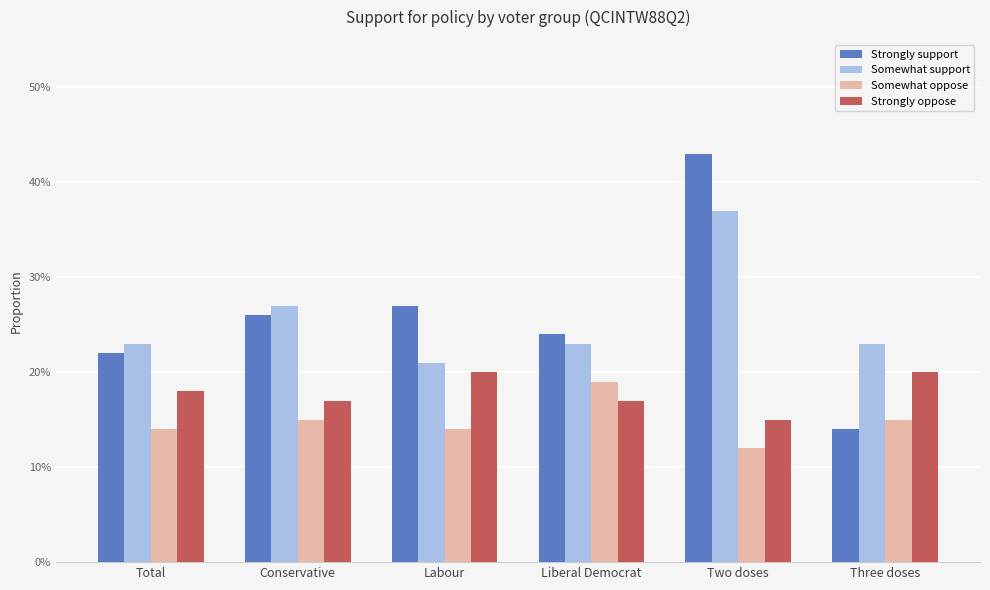

Reading left to right, what are all the values shown in this chart?

Strongly support: 0.2	0.3	0.3	0.2	0.4	0.1
Somewhat support: 0.2	0.3	0.2	0.2	0.4	0.2
Somewhat oppose: 0.1	0.1	0.1	0.2	0.1	0.1
Strongly oppose: 0.2	0.2	0.2	0.2	0.1	0.2